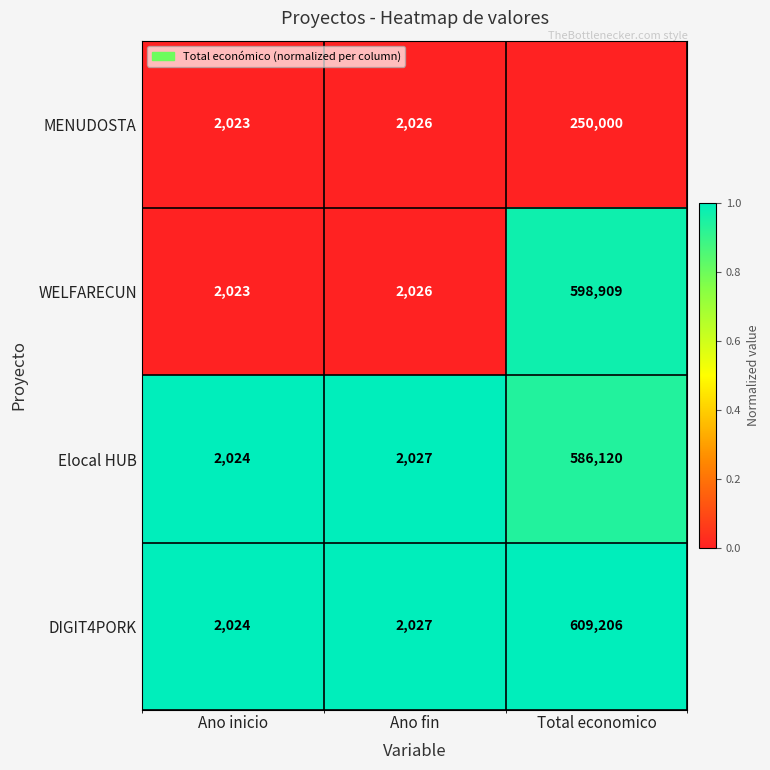

True or false: WELFARECUN has a value of 598909 at Total economico.

True